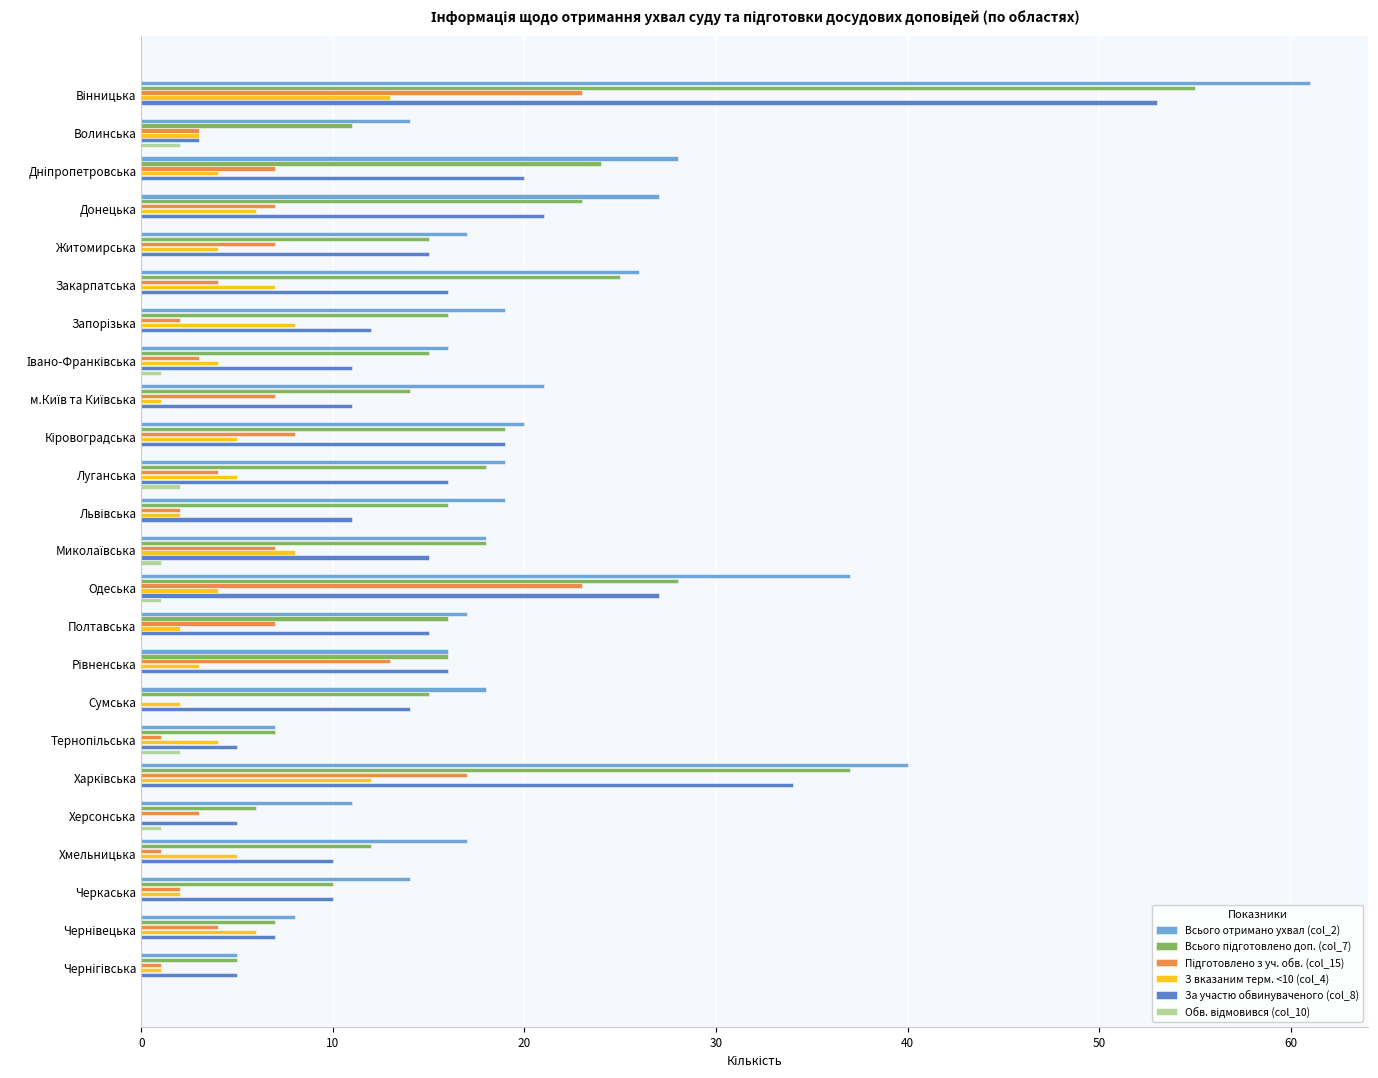

What is the maximum value shown in the chart?

61